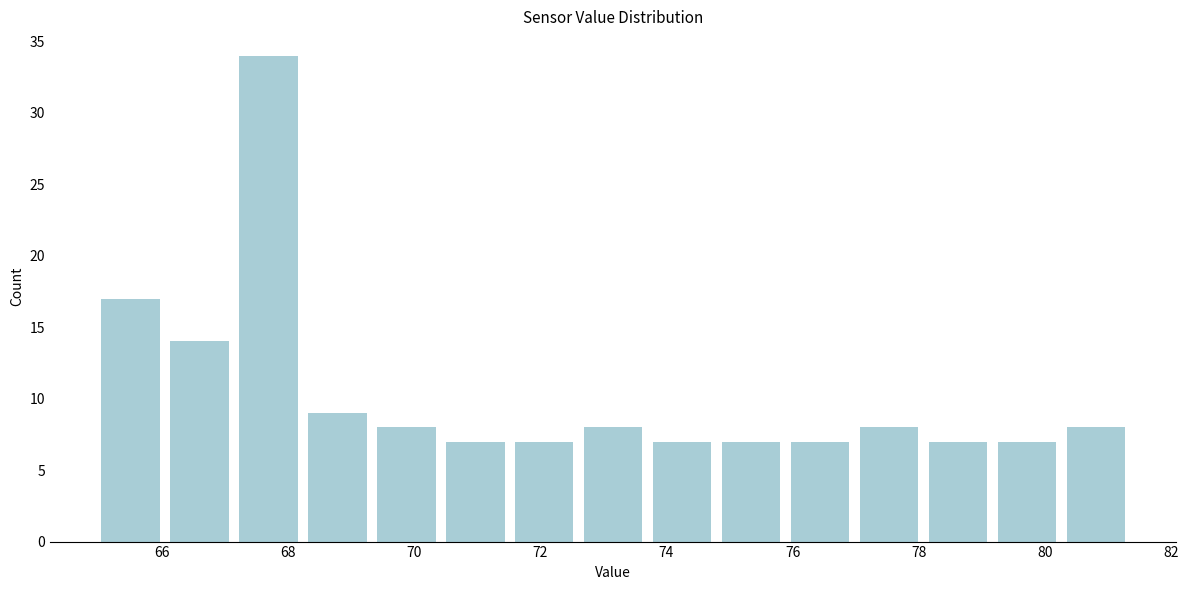

Reading left to right, transcribe this chart: for each bar, give the range it covers on the x-axis and its height. Neither the bar edges nor the heights are printed on the chart, so give them approximately, as read against the axes.

65.0 to 66.0: 17
66.0 to 67.2: 14
67.2 to 68.2: 34
68.2 to 69.4: 9
69.4 to 70.4: 8
70.4 to 71.6: 7
71.6 to 72.6: 7
72.6 to 73.8: 8
73.8 to 74.8: 7
74.8 to 75.8: 7
75.8 to 77.0: 7
77.0 to 78.0: 8
78.0 to 79.2: 7
79.2 to 80.2: 7
80.2 to 81.4: 8